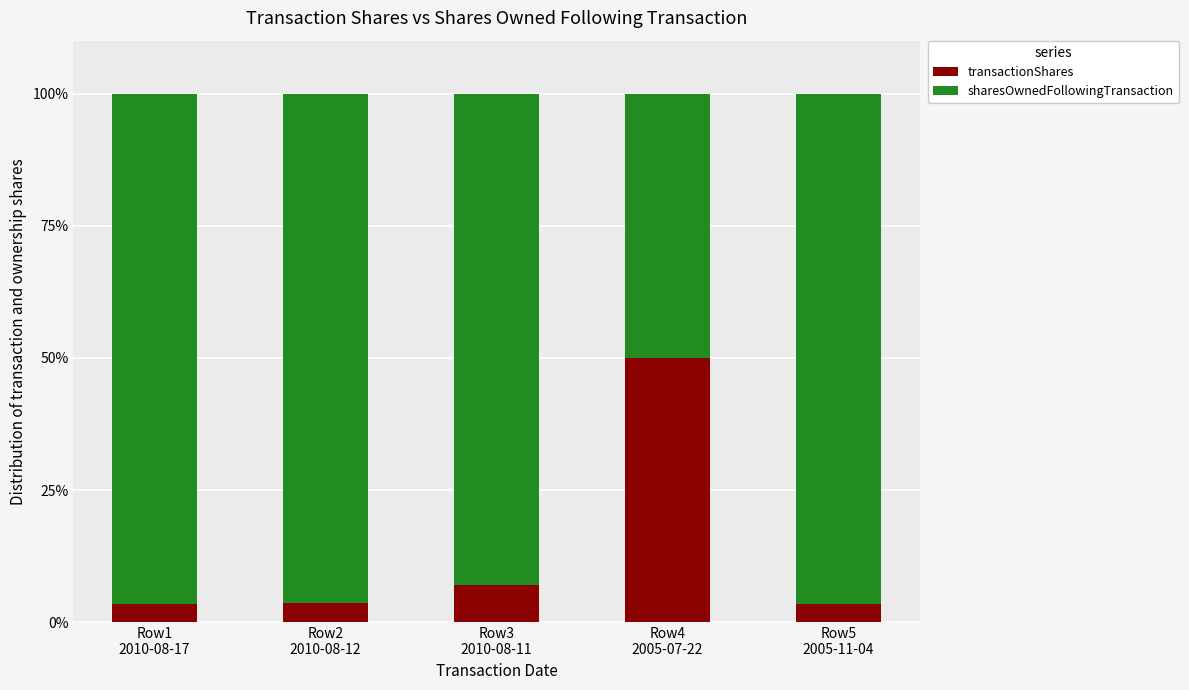

What is the lowest value of the transactionShares series?

3.5